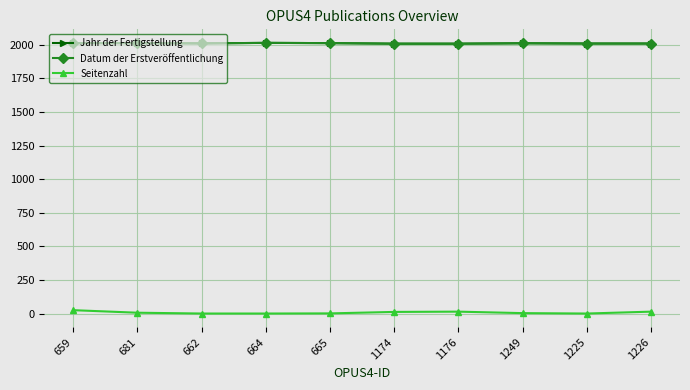

What are all the series names shown in the legend?

Jahr der Fertigstellung, Datum der Erstveröffentlichung, Seitenzahl